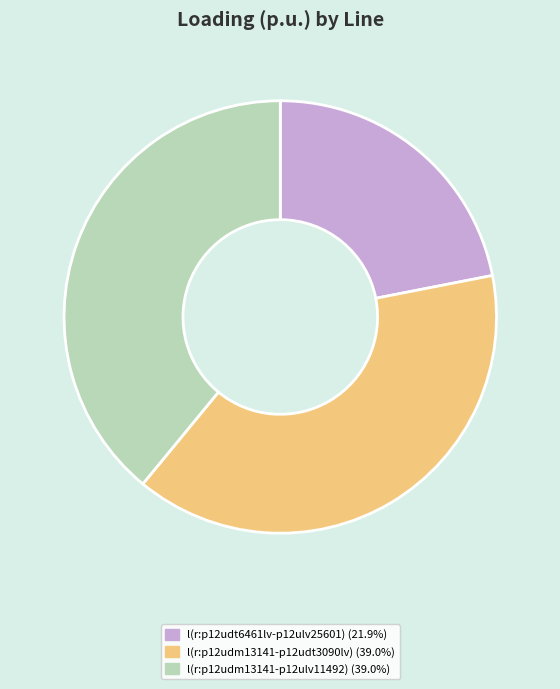

Is there a majority slice in this chart?

No